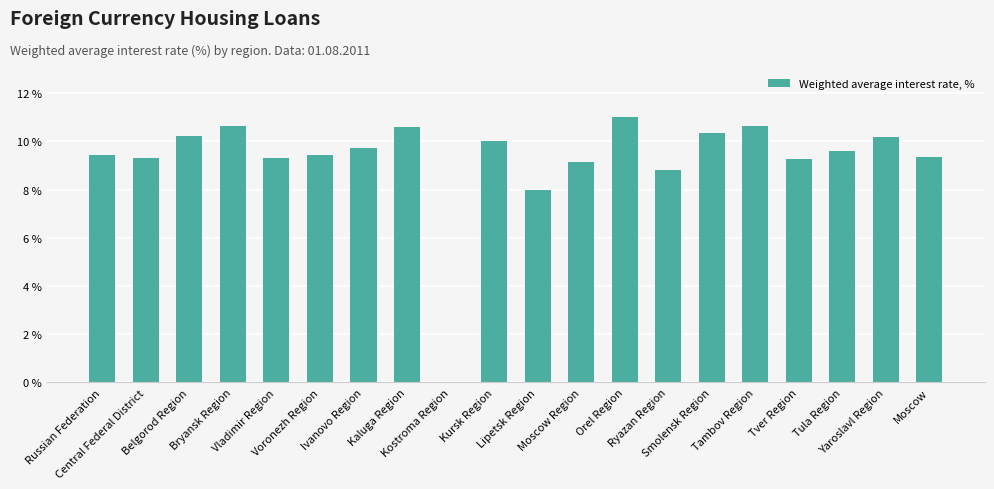

Is it true that the value at Lipetsk Region is 8.0?

True